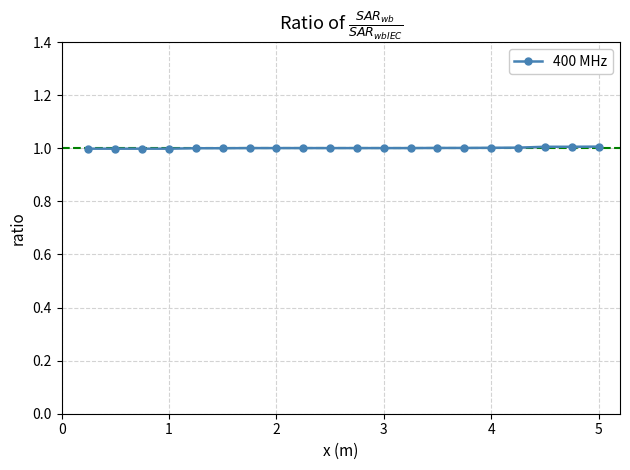

Reading left to right, what are all the values shown in this chart?

1.0	1.0	1.0	1.0	1.0	1.0	1.0	1.0	1.0	1.0	1.0	1.0	1.0	1.0	1.0	1.0	1.0	1.0	1.0	1.0